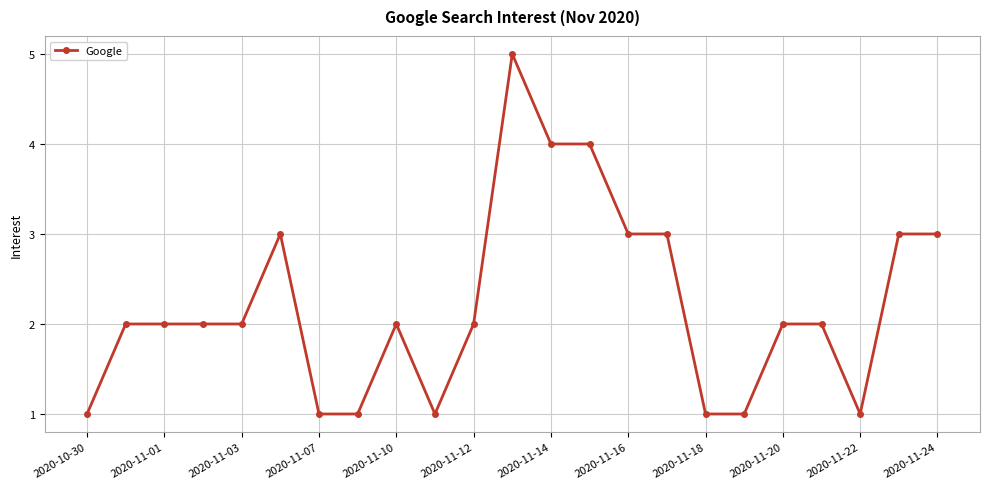

What is the value of the 10th point from the left?

1